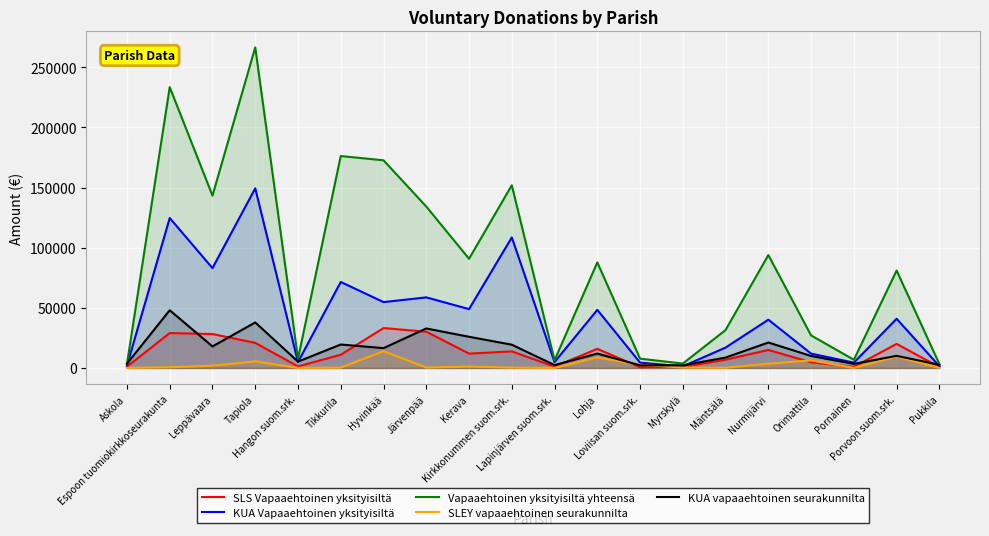

What is the sum of all SLEY vapaaehtoinen seurakunnilta values?

55791.7